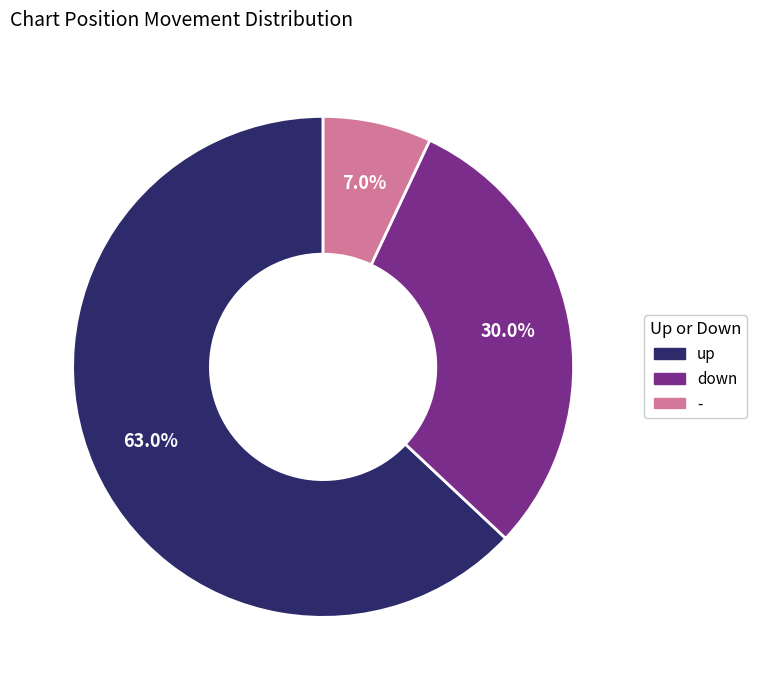

Combined, what portion of the pie is - and up?

70.0%